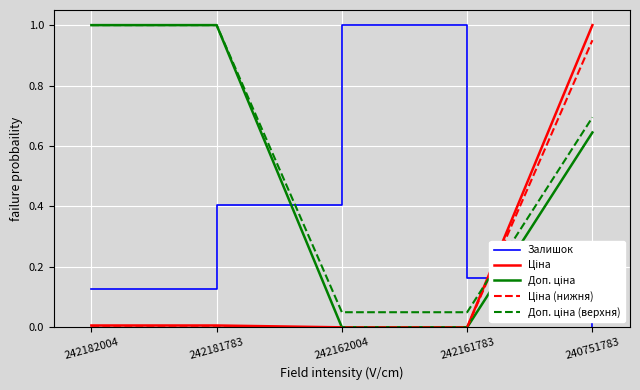

Rank the categories by Залишок value from lowest to highest.

240751783, 242182004, 242161783, 242181783, 242162004